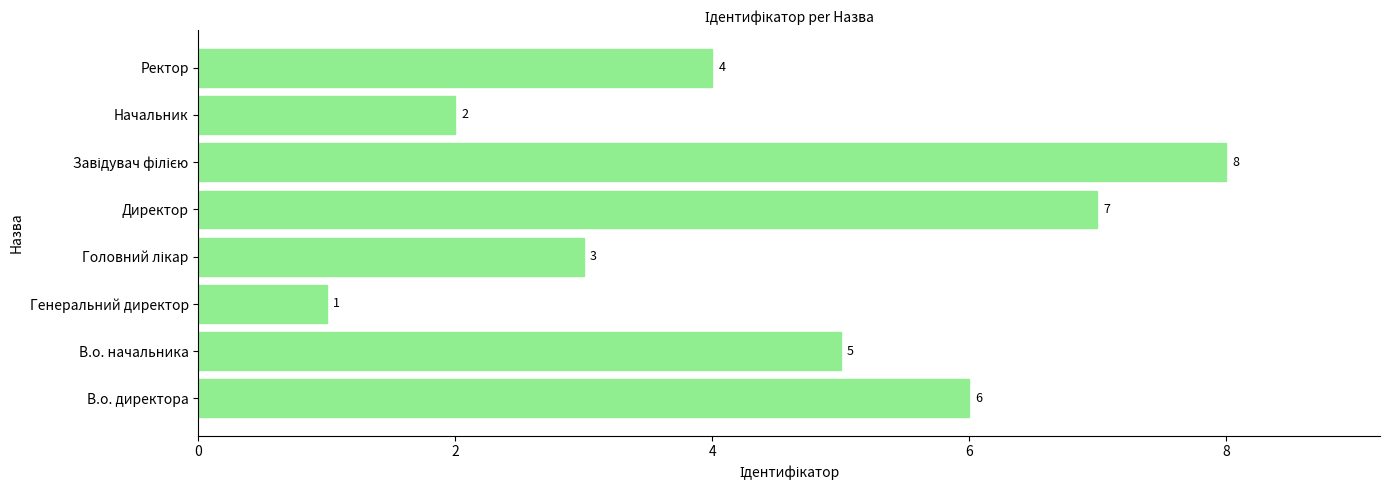

What is the maximum value shown in the chart?

8